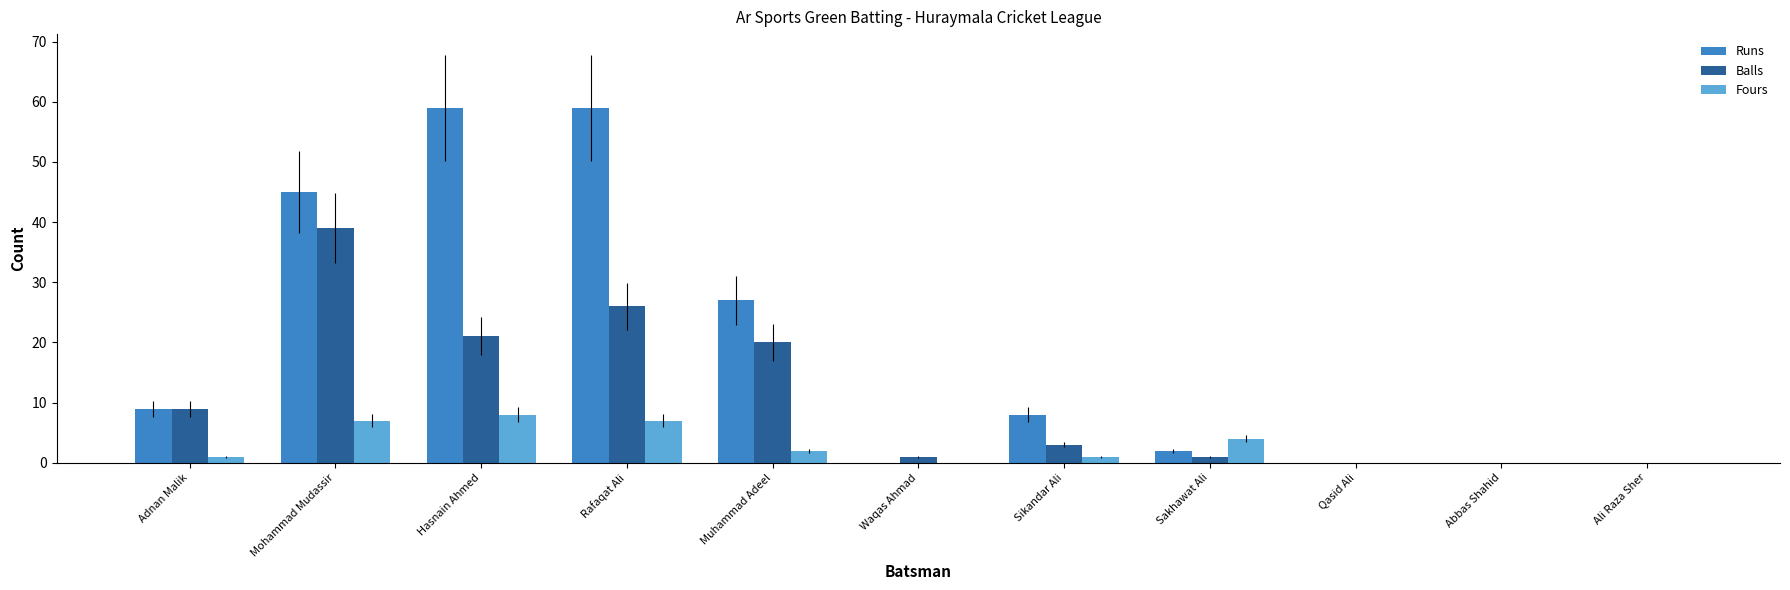

Reading left to right, transcribe all the data shown in this chart.

Runs: Adnan Malik=9	Mohammad Mudassir=45	Hasnain Ahmed=59	Rafaqat Ali=59	Muhammad Adeel=27	Waqas Ahmad=0	Sikandar Ali=8	Sakhawat Ali=2	Qasid Ali=0	Abbas Shahid=0	Ali Raza Sher=0
Balls: Adnan Malik=9	Mohammad Mudassir=39	Hasnain Ahmed=21	Rafaqat Ali=26	Muhammad Adeel=20	Waqas Ahmad=1	Sikandar Ali=3	Sakhawat Ali=1	Qasid Ali=0	Abbas Shahid=0	Ali Raza Sher=0
Fours: Adnan Malik=1	Mohammad Mudassir=7	Hasnain Ahmed=8	Rafaqat Ali=7	Muhammad Adeel=2	Waqas Ahmad=0	Sikandar Ali=1	Sakhawat Ali=4	Qasid Ali=0	Abbas Shahid=0	Ali Raza Sher=0